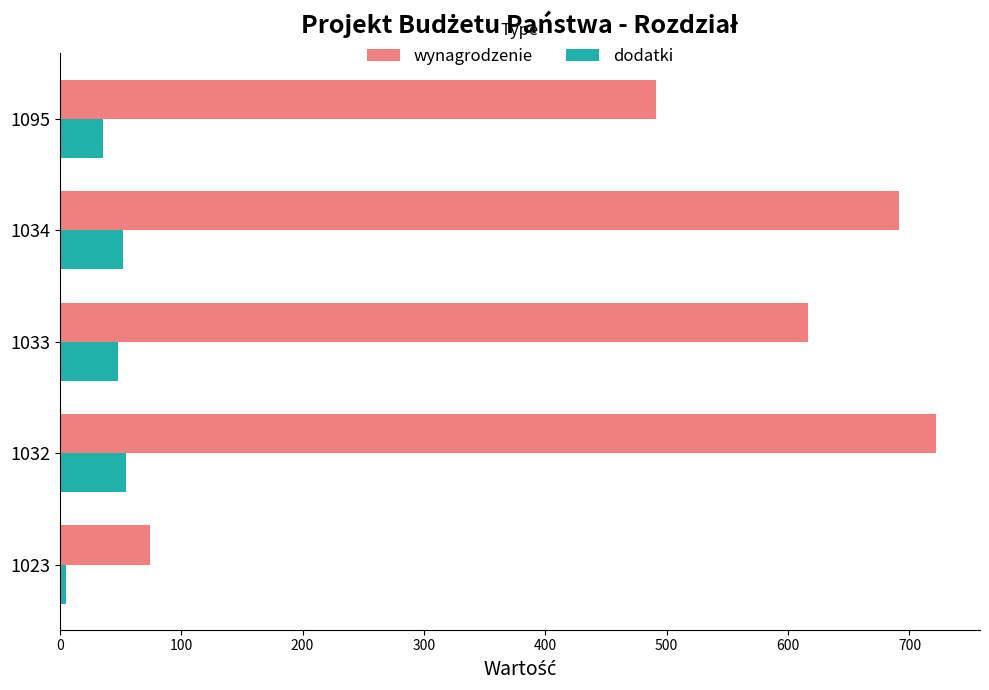

Count the number of categories in the chart.

5